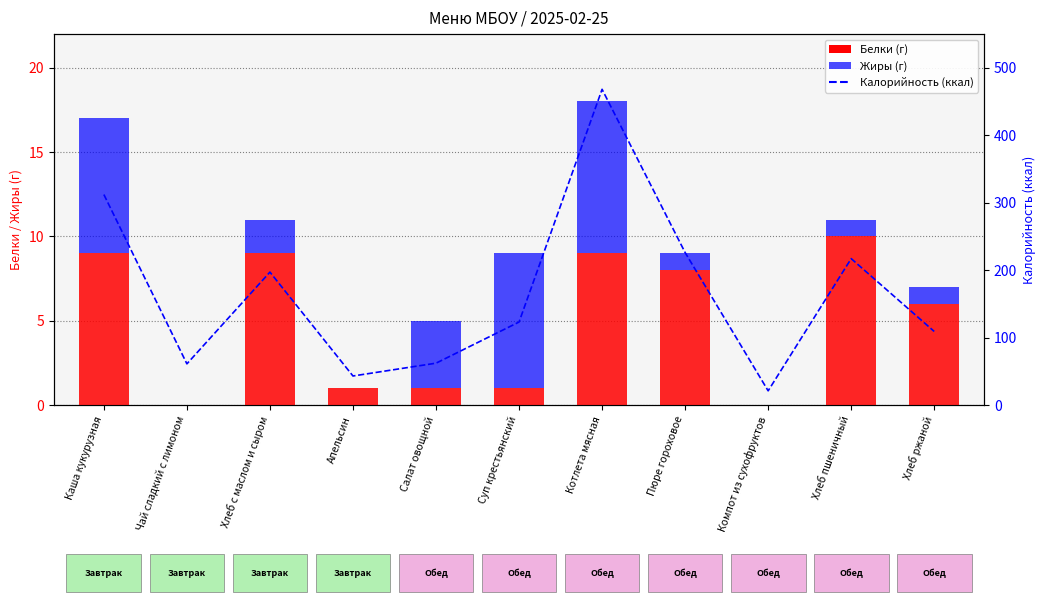

Which series changed the most between Хлеб с маслом и сыром and Апельсин?

Калорийность